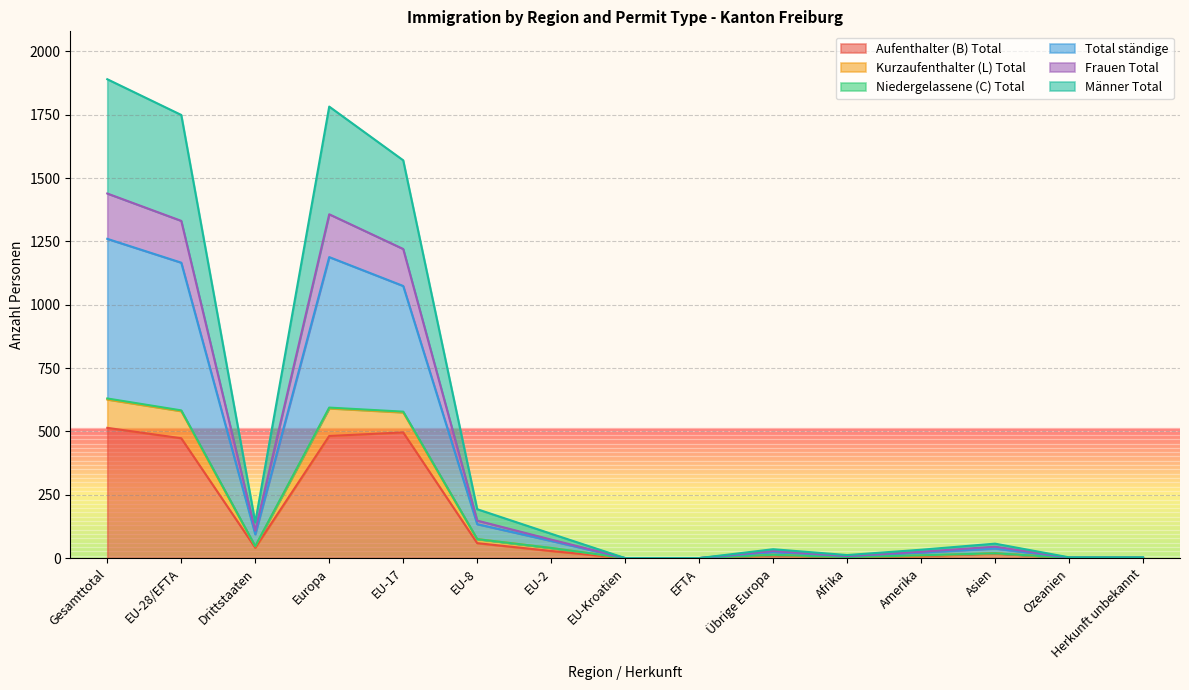

The value of Aufenthalter (B) Total at Gesamttotal is 254. True or false?

False